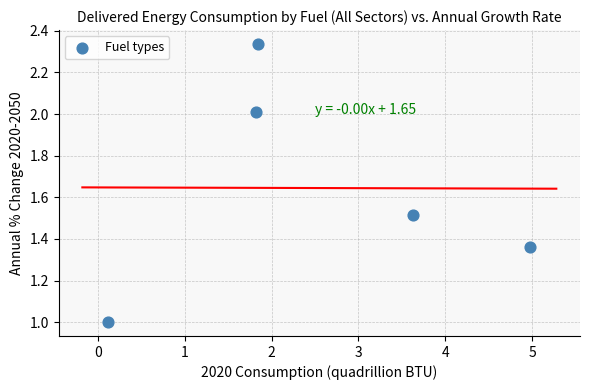

What is the range of Y values (max minus min)?

1.3